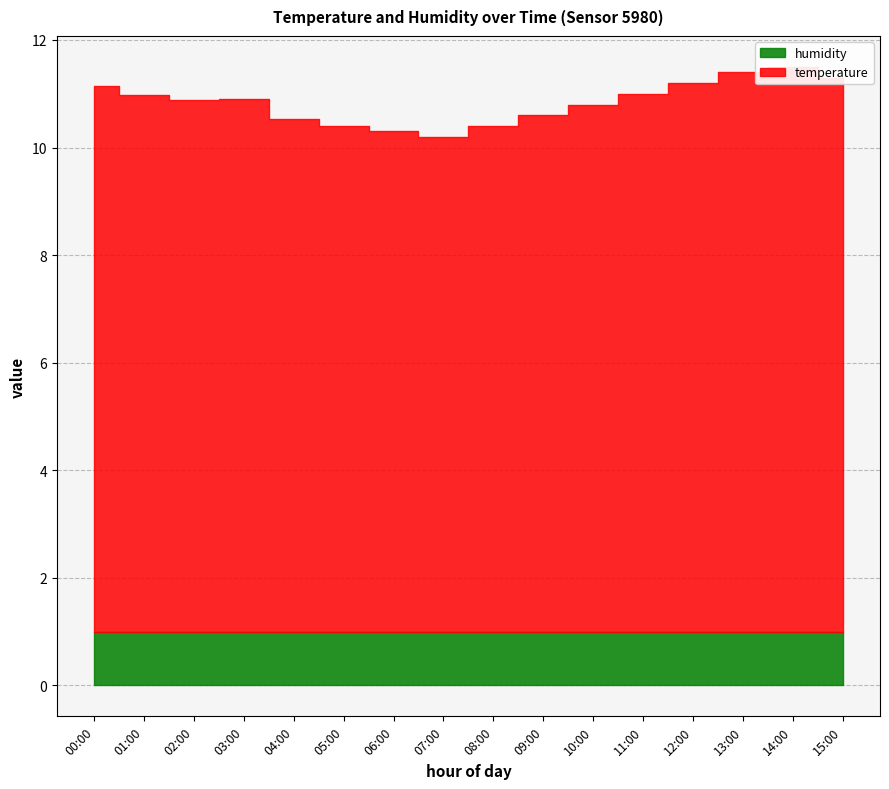

Where is humidity nearest to the value 1?

00:00